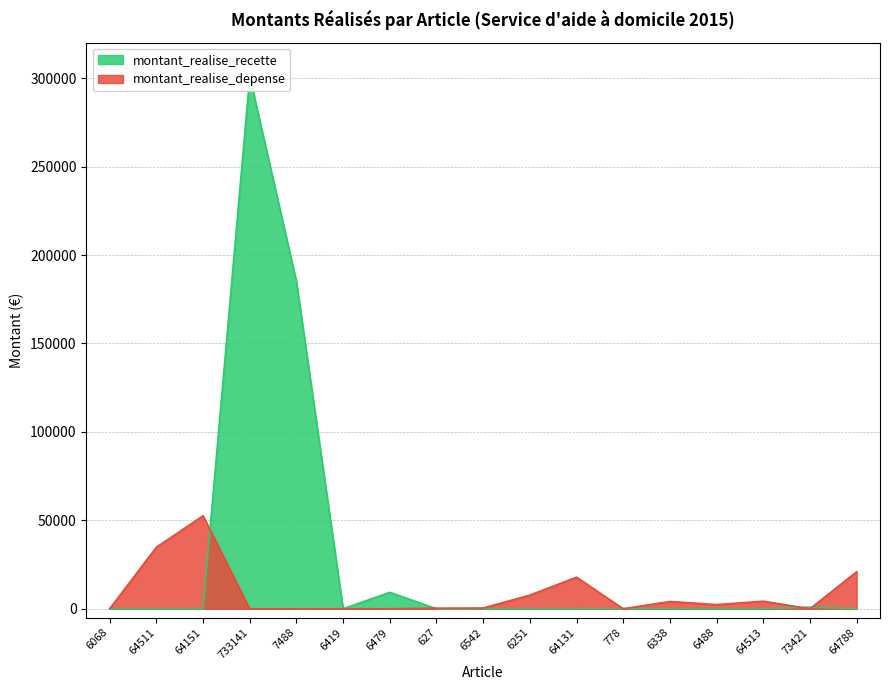

How many values in montant_realise_recette are above zero?

6